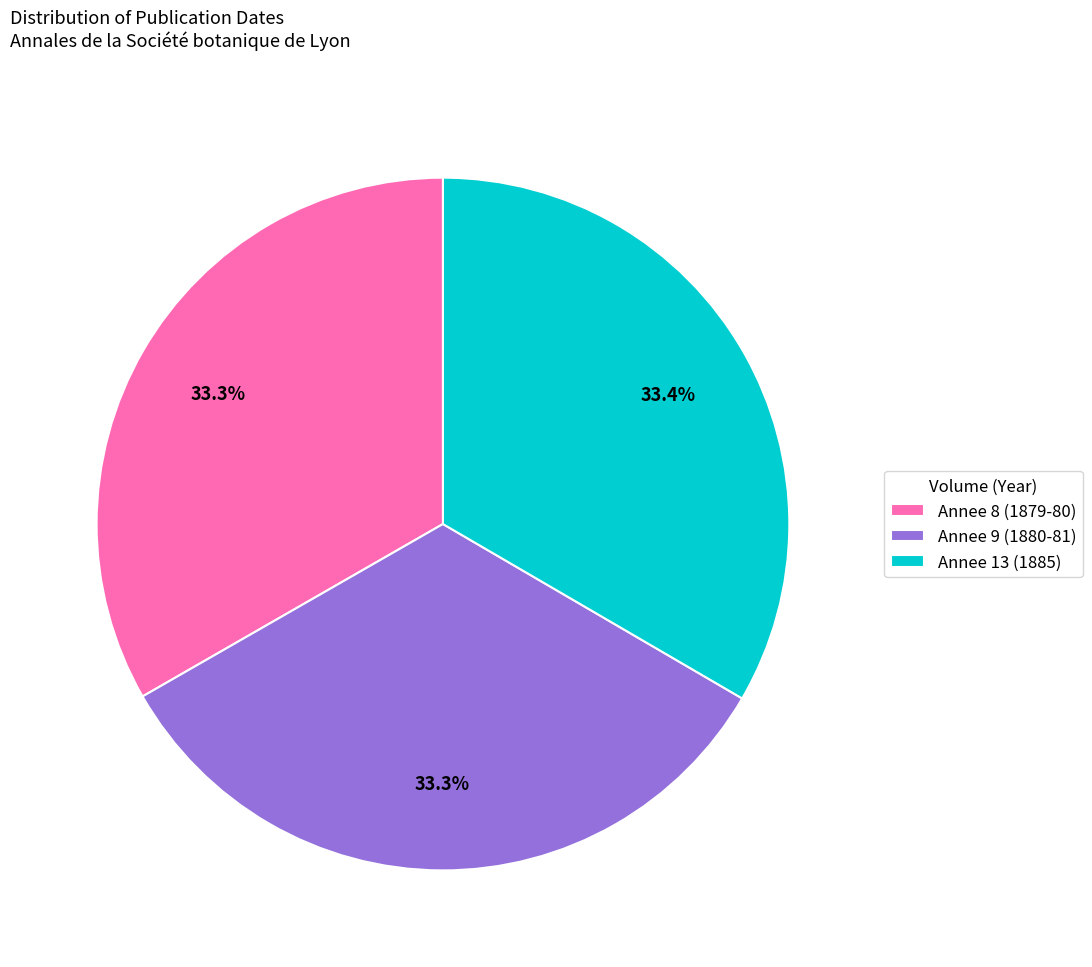

To the nearest percent, what is the average slice percentage?

33%